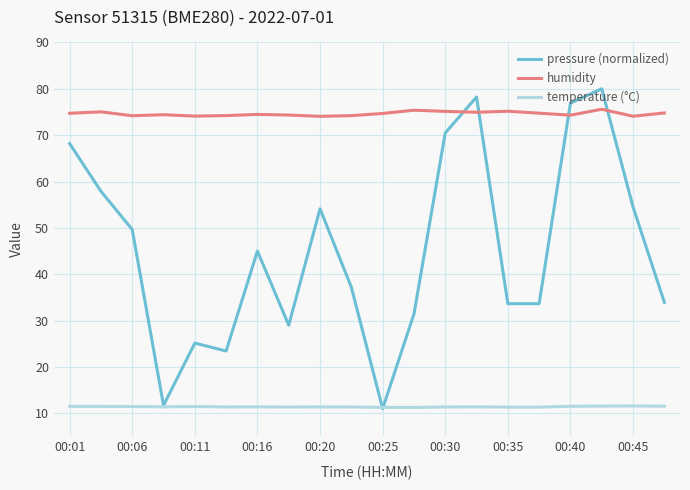

How many values in the pressure (normalized) series are below 44?

10